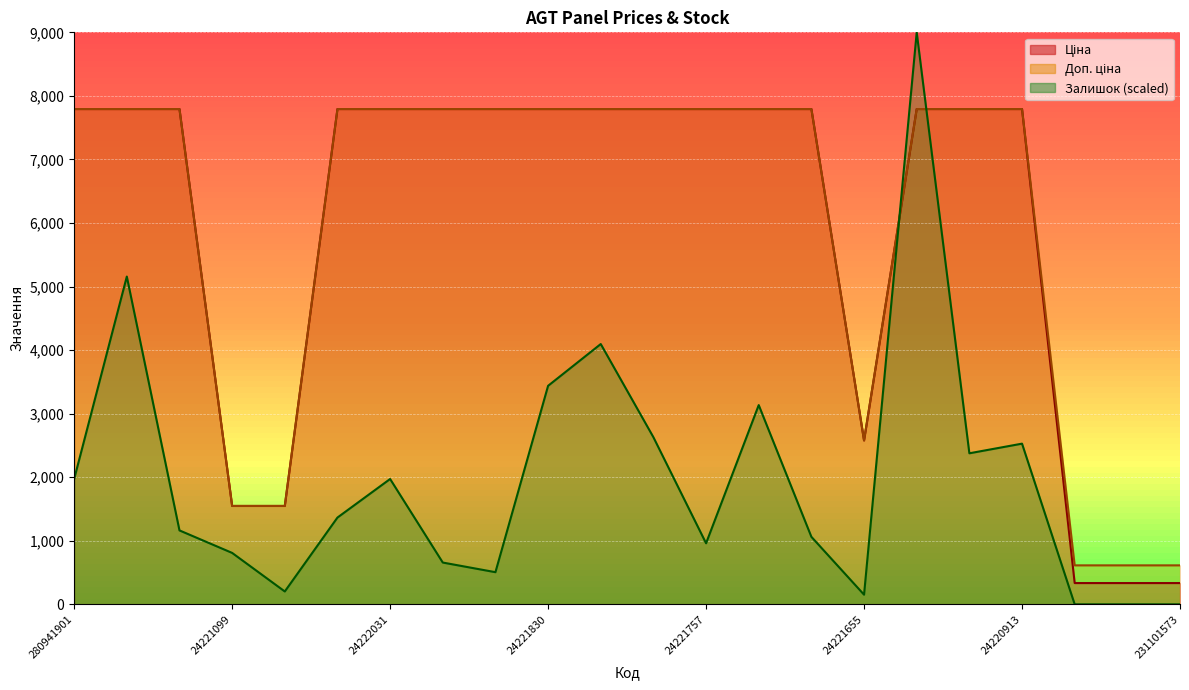

Reading left to right, transcribe all the data shown in this chart.

Ціна: 280941901=7792.9	280941856=7792.9	280941739=7792.9	24221099=1547.7	24221043=1547.7	24222037=7792.9	24222031=7792.9	24221901=7792.9	24221853=7792.9	24221830=7792.9	24221824=7792.9	24221758=7792.9	24221757=7792.9	24221754=7792.9	24221753=7792.9	24221655=2578.7	24221138=7792.9	24221012=7792.9	24220913=7792.9	231101997=334.4	231101579=334.4	231101573=334.4
Доп. ціна: 280941901=7792.9	280941856=7792.9	280941739=7792.9	24221099=1548.0	24221043=1548.0	24222037=7792.9	24222031=7792.9	24221901=7792.9	24221853=7792.9	24221830=7792.9	24221824=7792.9	24221758=7792.9	24221757=7792.9	24221754=7792.9	24221753=7792.9	24221655=2579.0	24221138=7792.9	24221012=7792.9	24220913=7792.9	231101997=613.0	231101579=613.0	231101573=613.0
Залишок: 280941901=1971.9	280941856=5157.3	280941739=1162.9	24221099=809.0	24221043=202.2	24222037=1365.2	24222031=1971.9	24221901=657.3	24221853=505.6	24221830=3438.2	24221824=4095.5	24221758=2629.2	24221757=960.7	24221754=3134.8	24221753=1061.8	24221655=151.7	24221138=9000.0	24221012=2376.4	24220913=2528.1	231101997=0.0	231101579=0.0	231101573=0.0